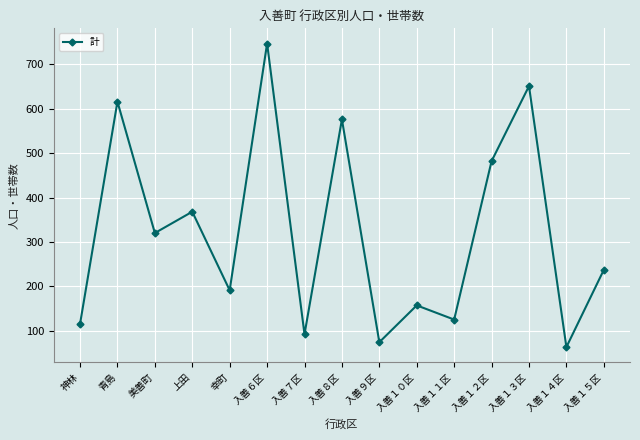

How many lines are shown in the chart?

1